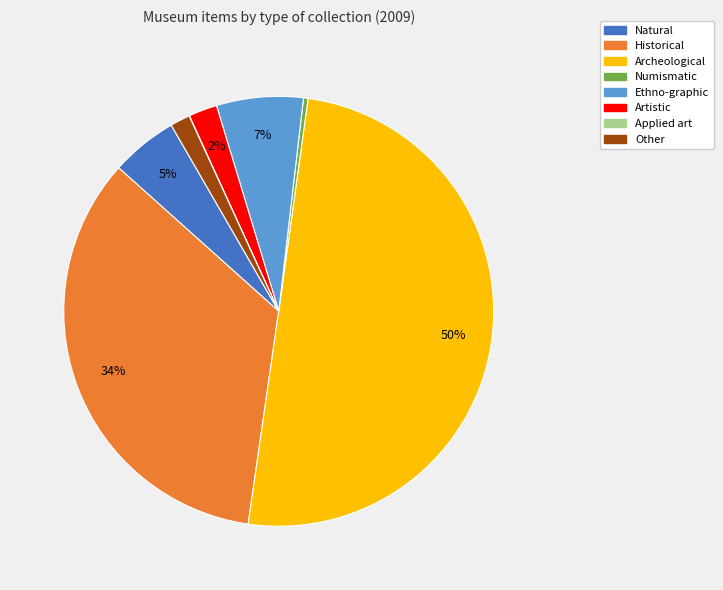

To the nearest percent, what is the average slice percentage?

12%